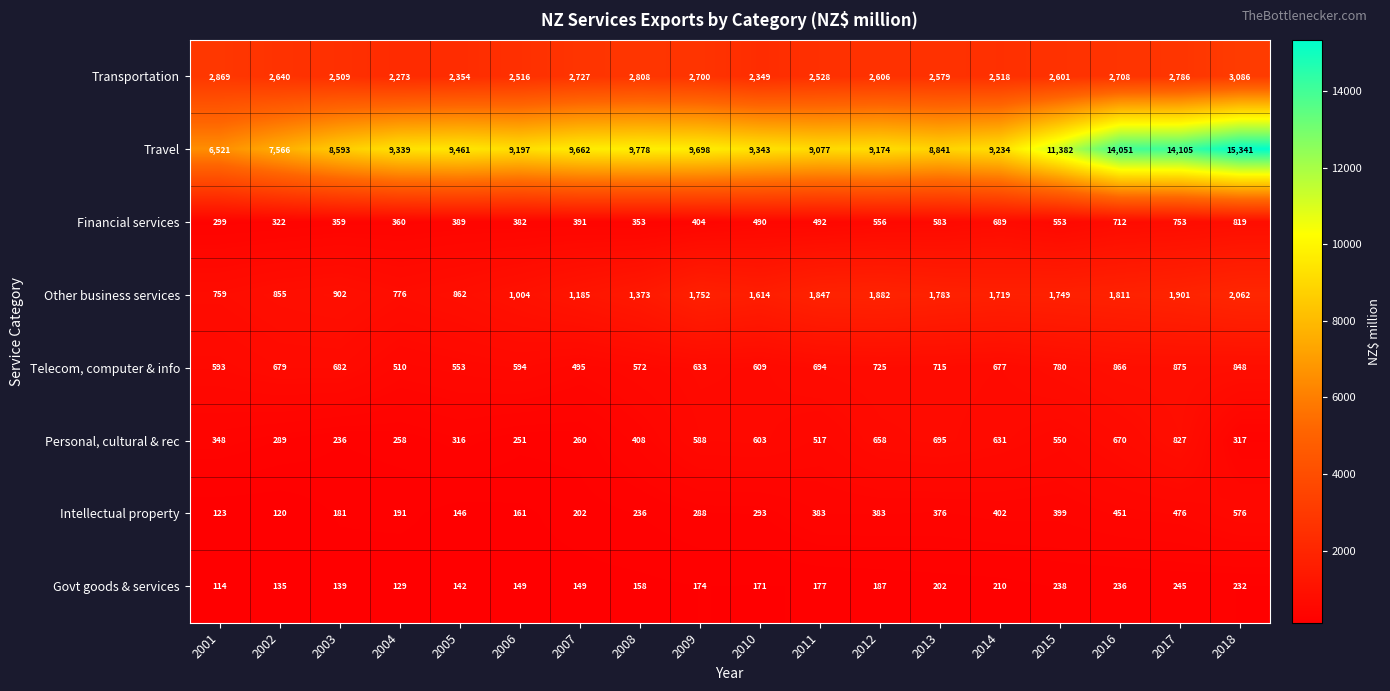

What is the greatest value displayed?

15341